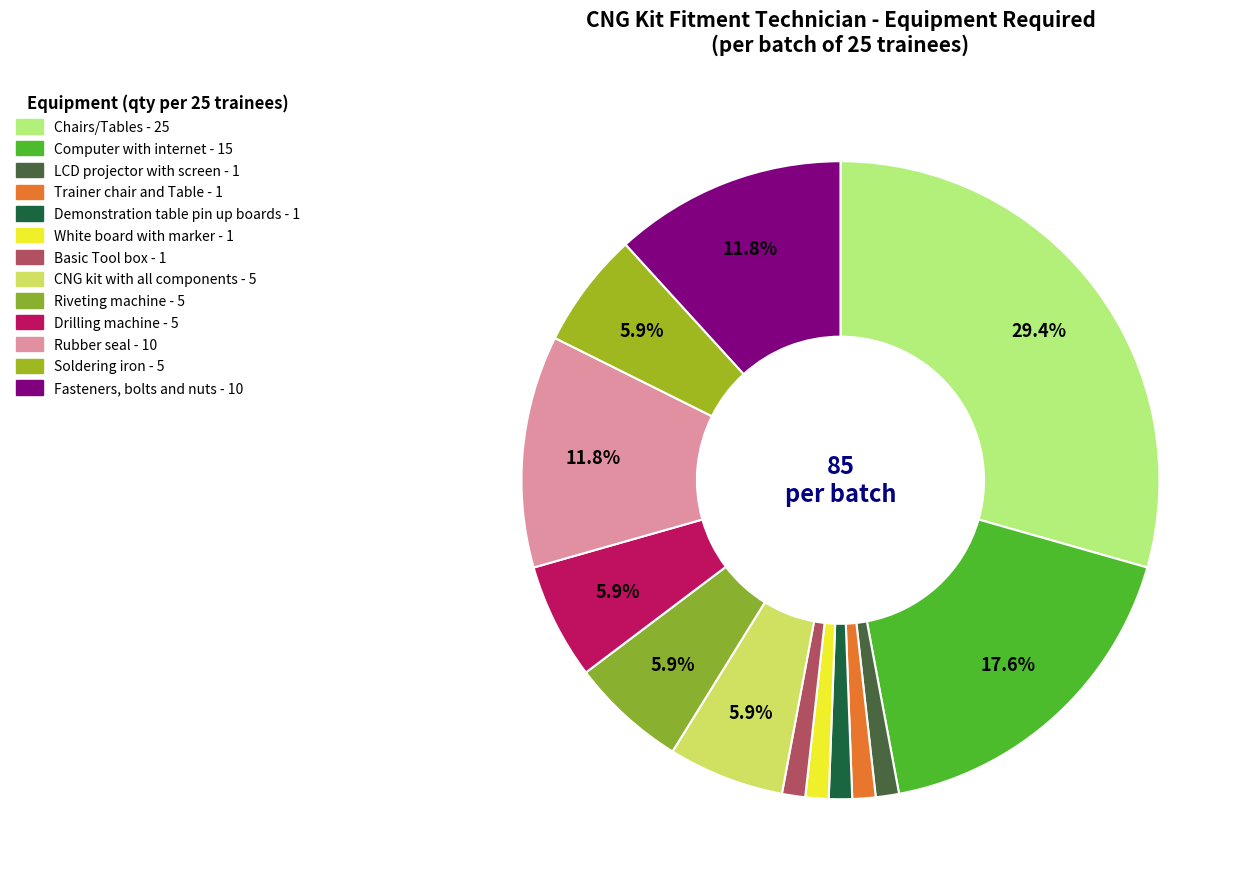

To the nearest percent, what is the average slice percentage?

8%